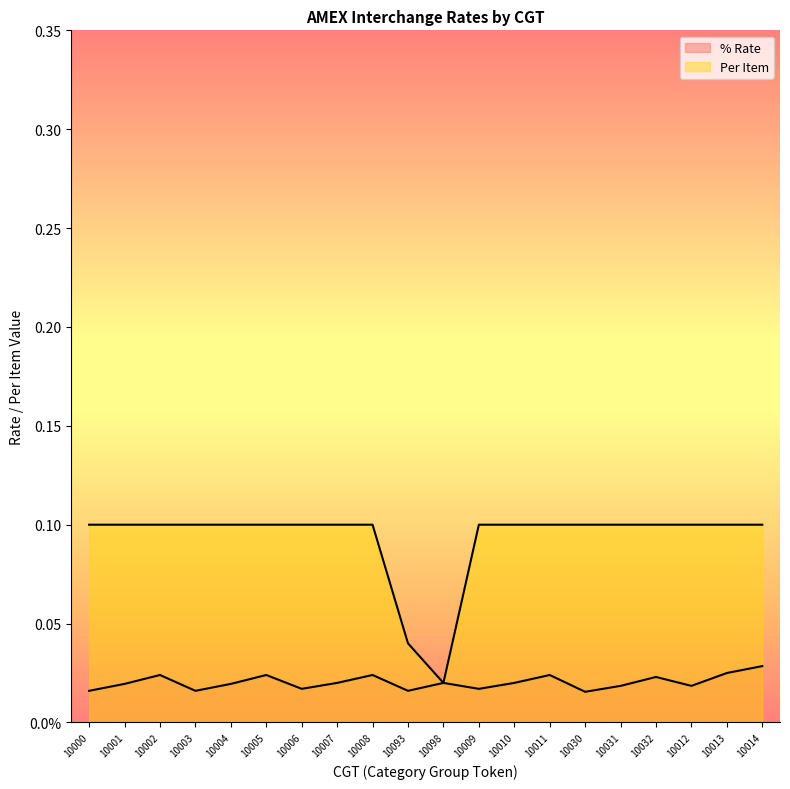

Count the number of data series in this chart.

2